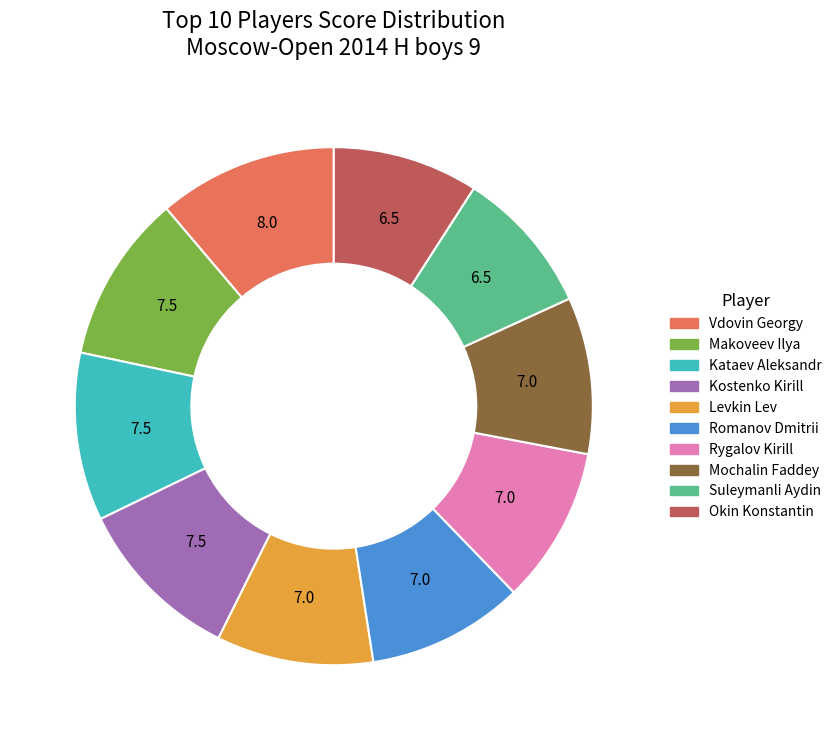

Is Okin Konstantin the majority of the pie?

No